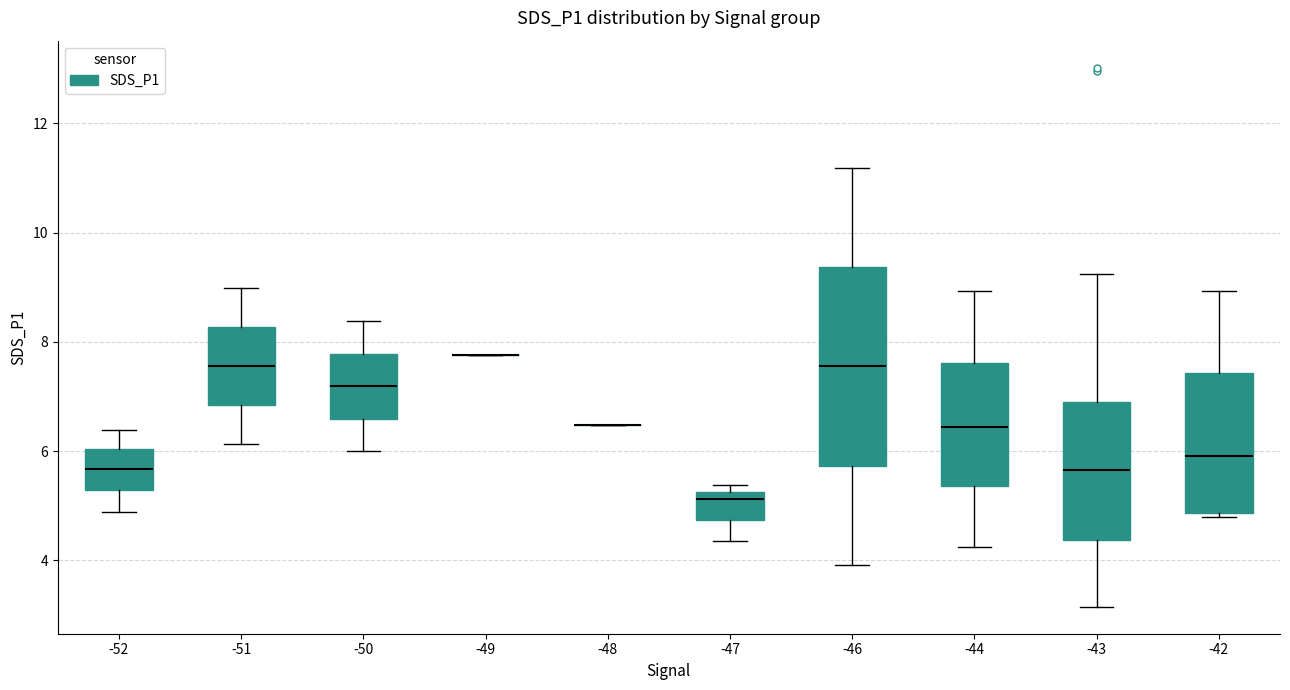

Which box is the tallest, from its lower edge to its upper edge?

-46